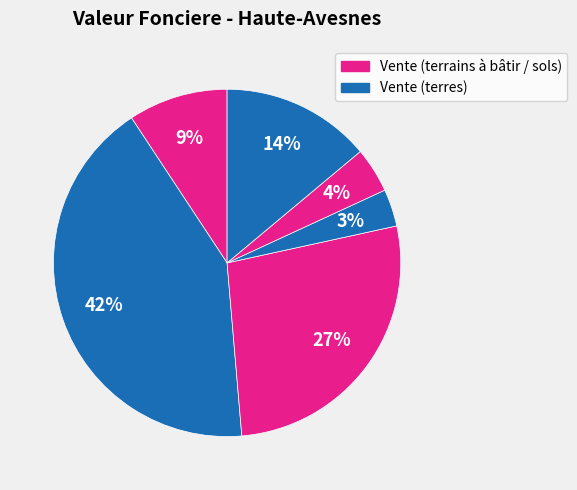

Count the number of slices in the pie.

6